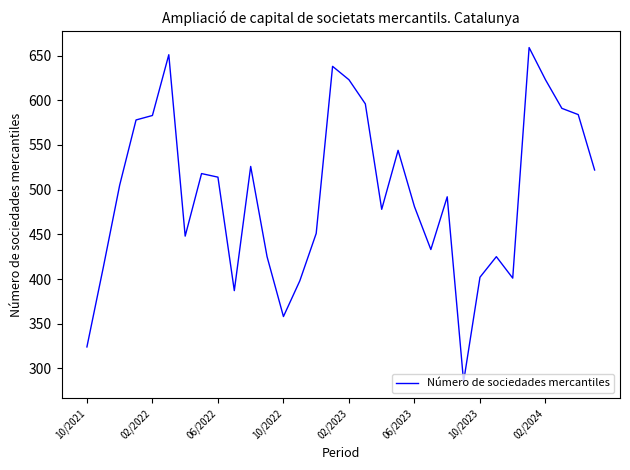

How many interior local peaks (higher than both neighbors) does the data have?

8